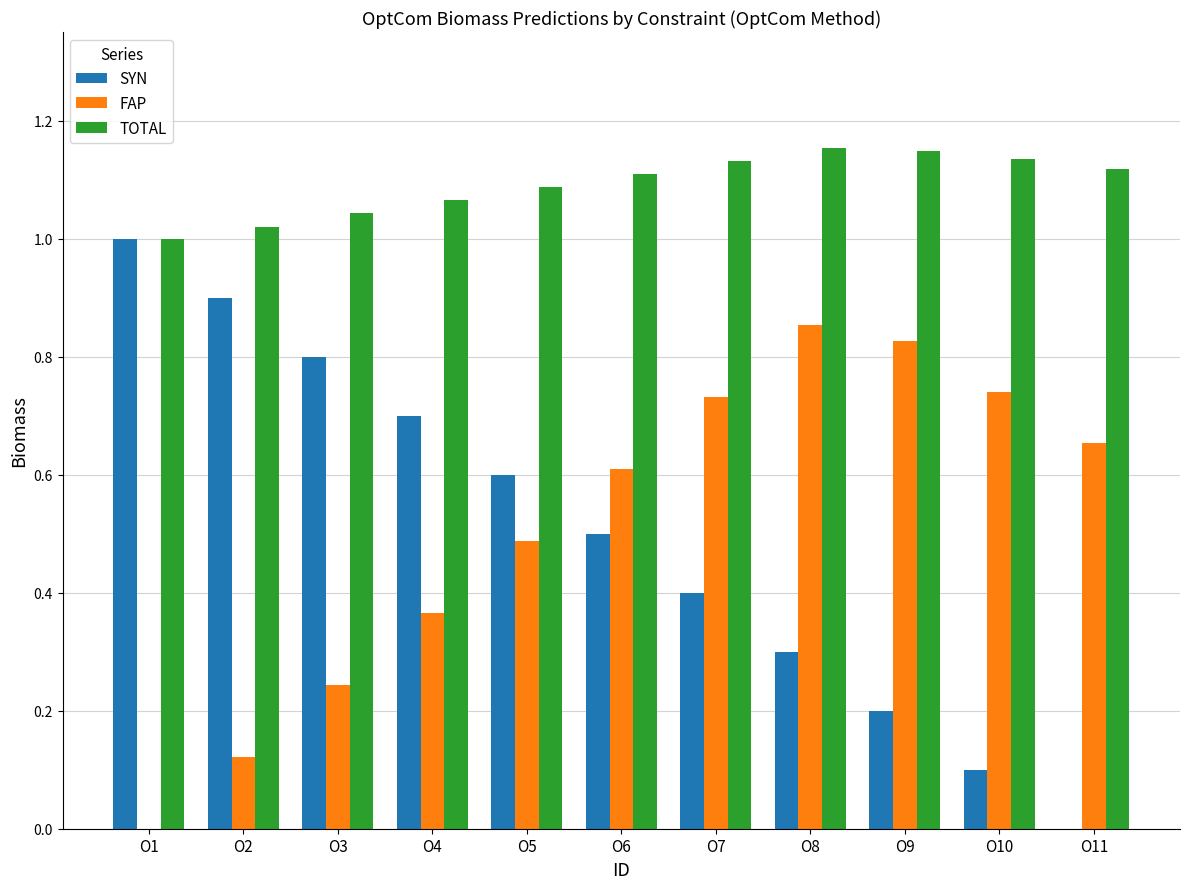

The TOTAL series shows 0.5 at O10. True or false?

False